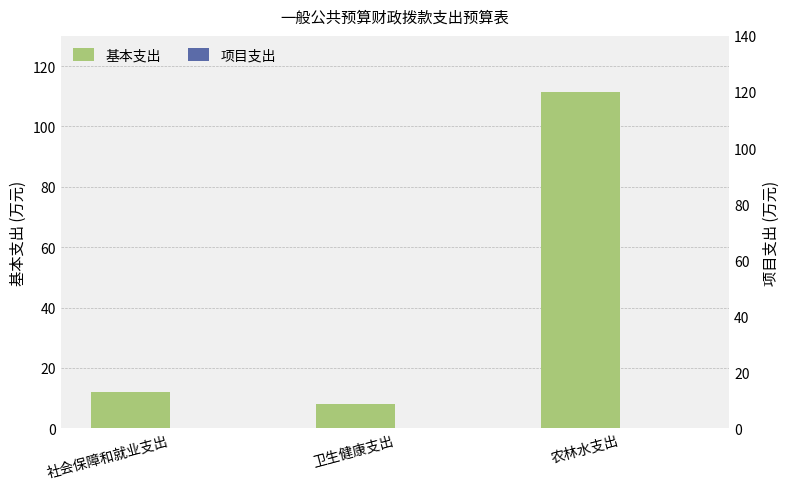

True or false: 基本支出 has a value of 11.9 at 社会保障和就业支出.

True